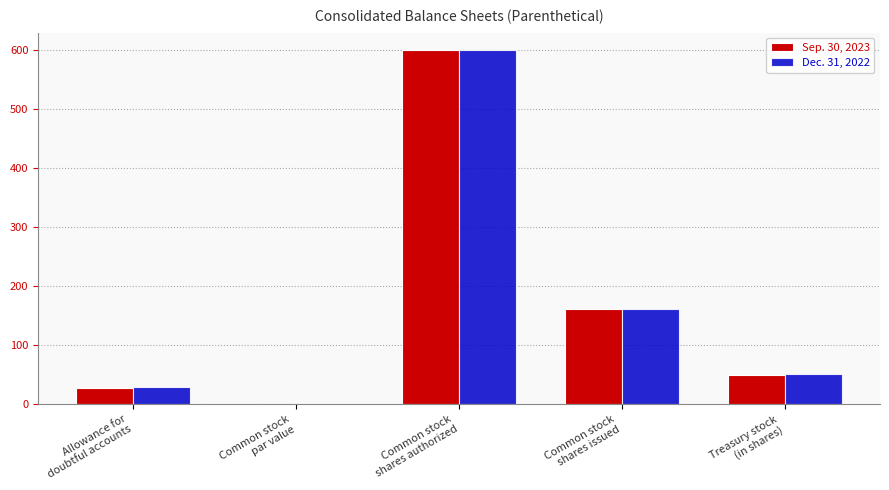

What is the sum of all Sep. 30, 2023 values?

839.0